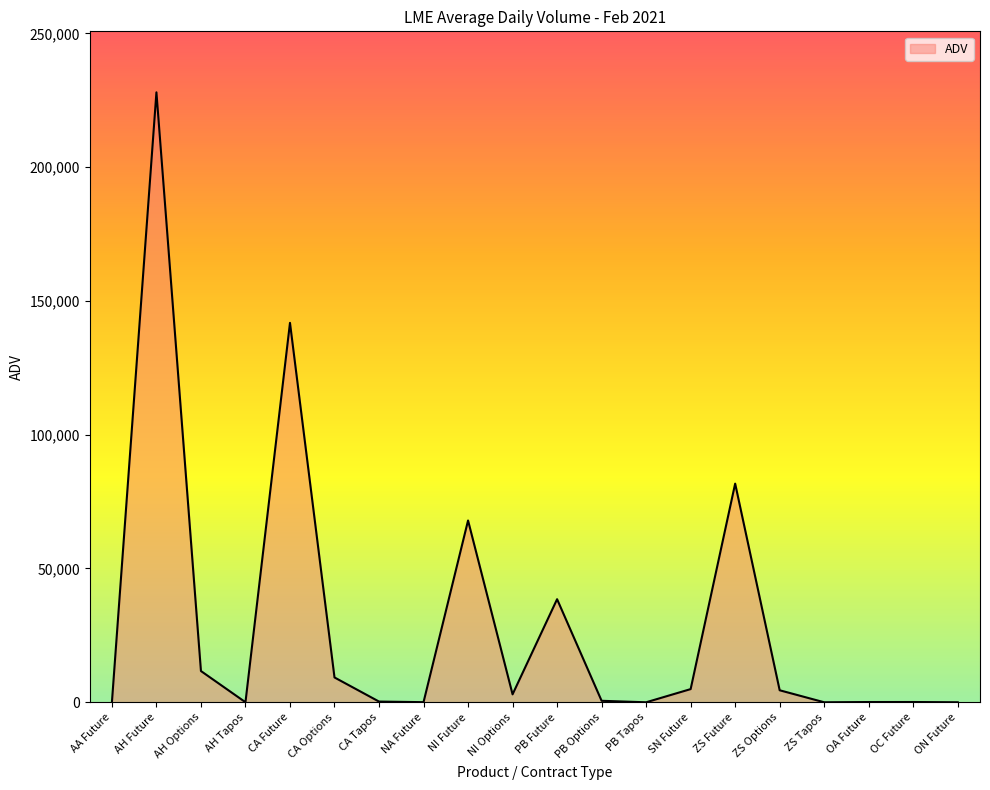

What is the difference between the maximum and minimum values?

227949